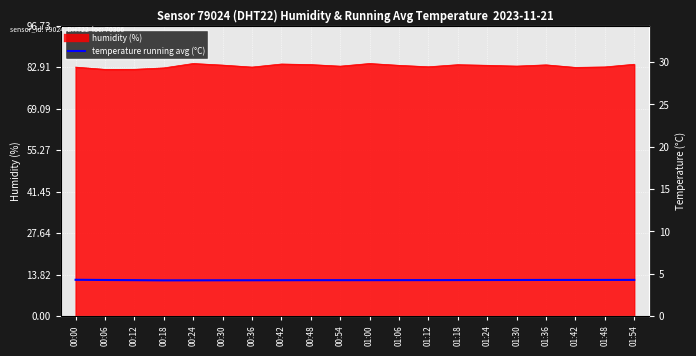

What is the label of the 12th point from the left?

01:06